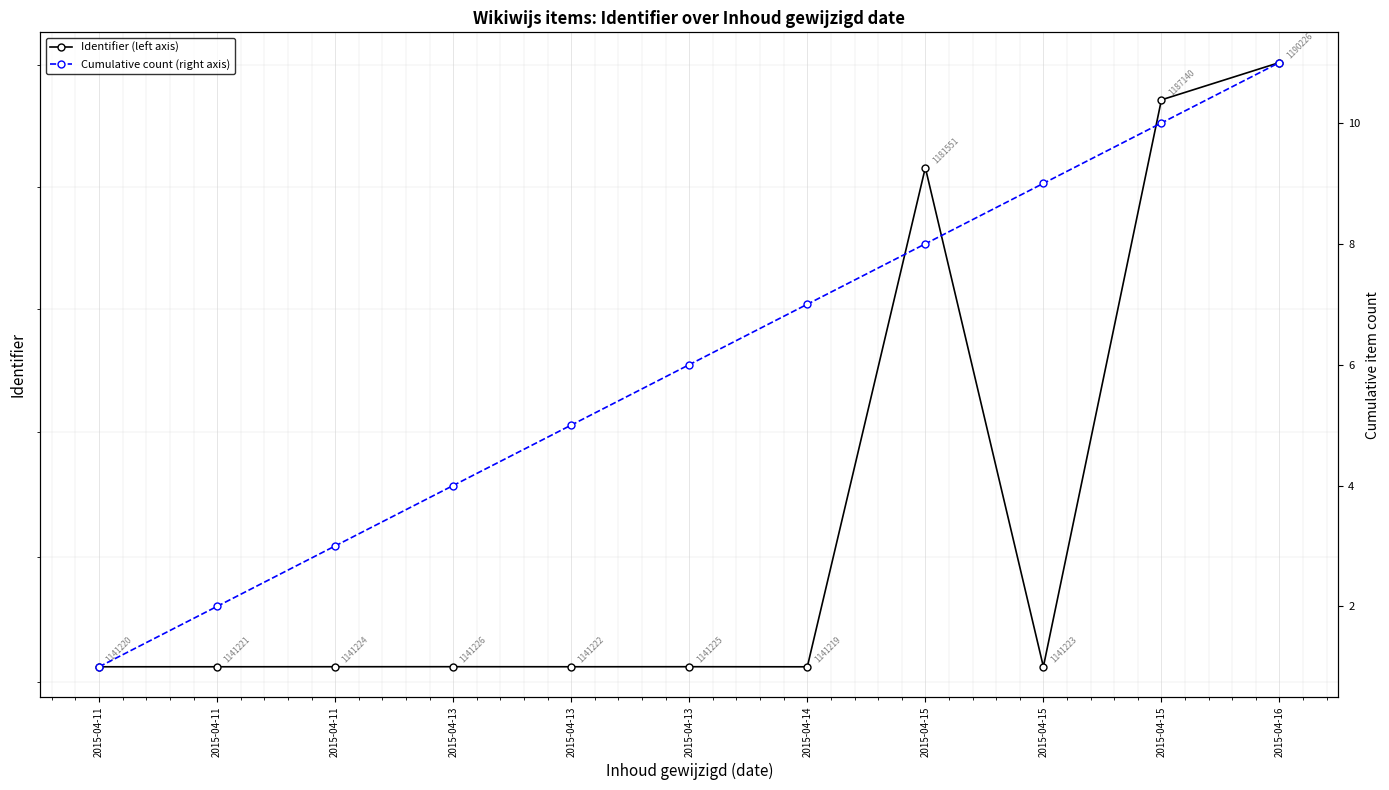

What is the sum of all Cumulative count (right axis) values?

66